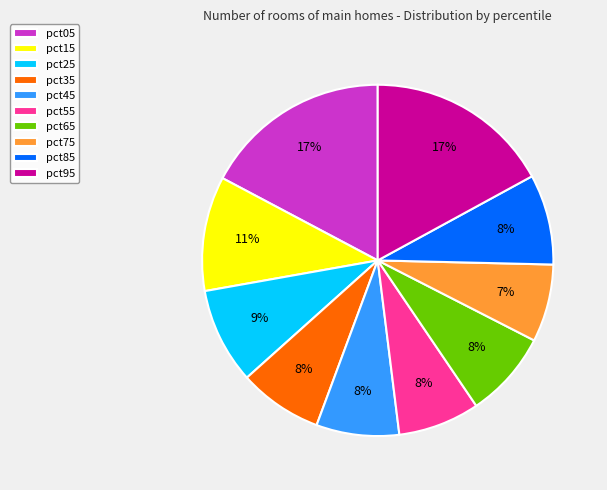

The pct05 slice represents 11% of the pie. True or false?

False